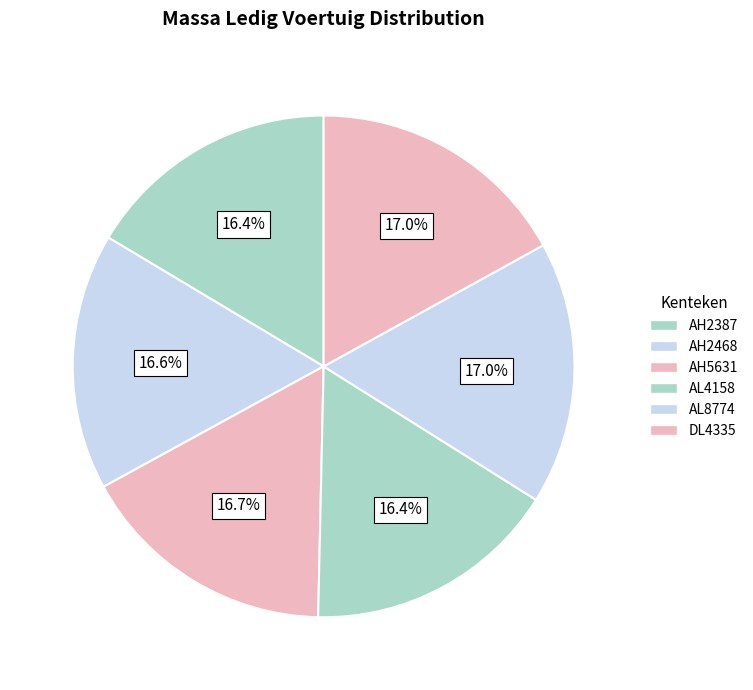

How much of the chart is everything except AL4158?

83.6%